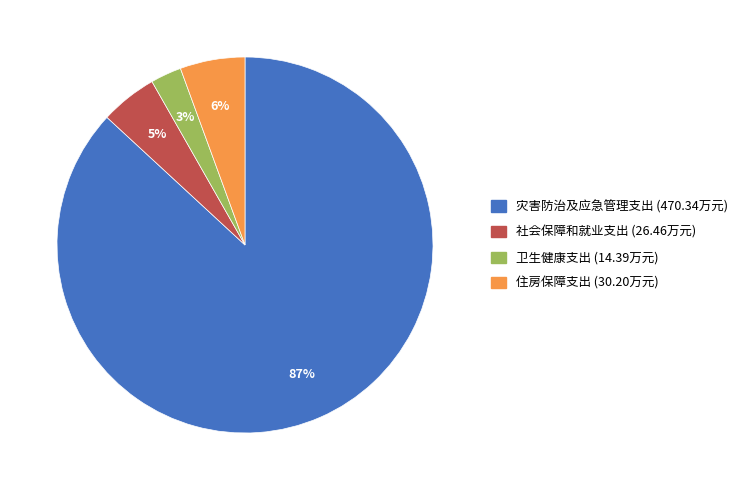

Rank the categories by value from lowest to highest.

卫生健康支出, 社会保障和就业支出, 住房保障支出, 灾害防治及应急管理支出